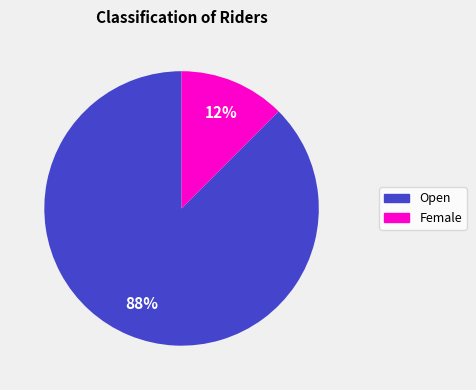

How many segments does this pie chart have?

2